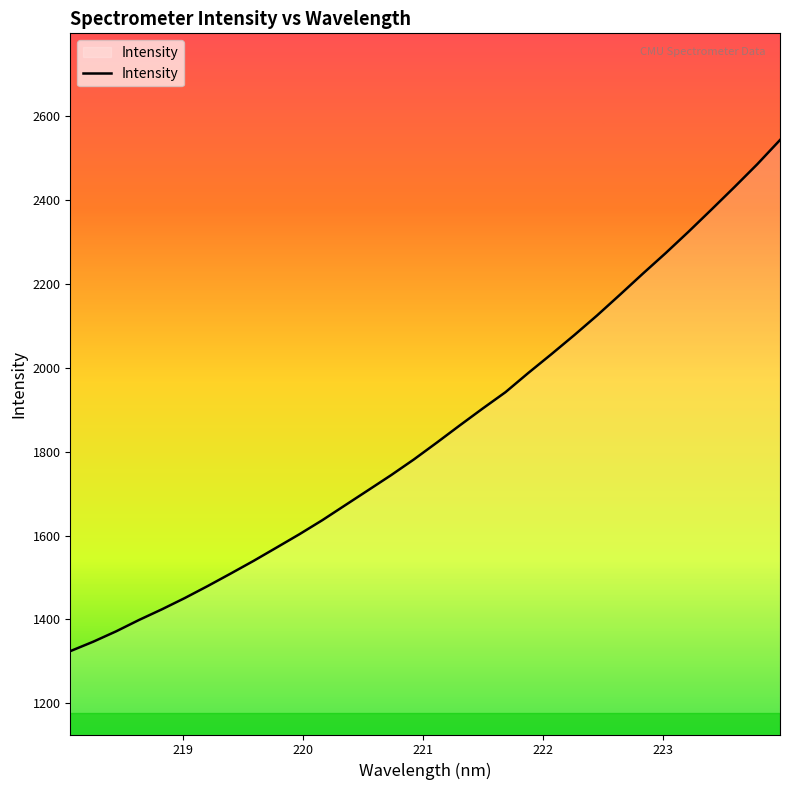

What is the maximum value shown in the chart?

2543.0